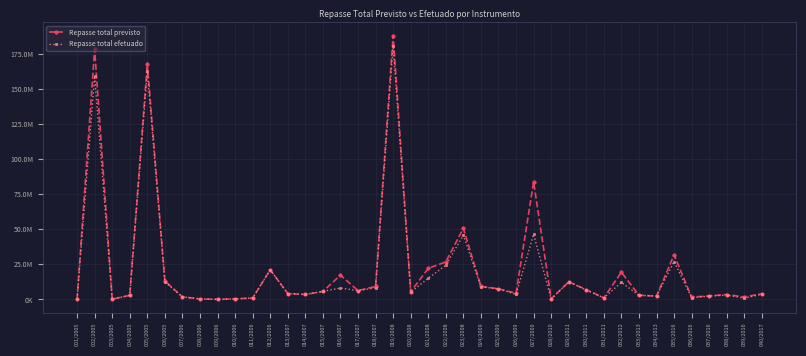

What is the difference between the maximum and minimum values in the Repasse total efetuado series?

180799074.1